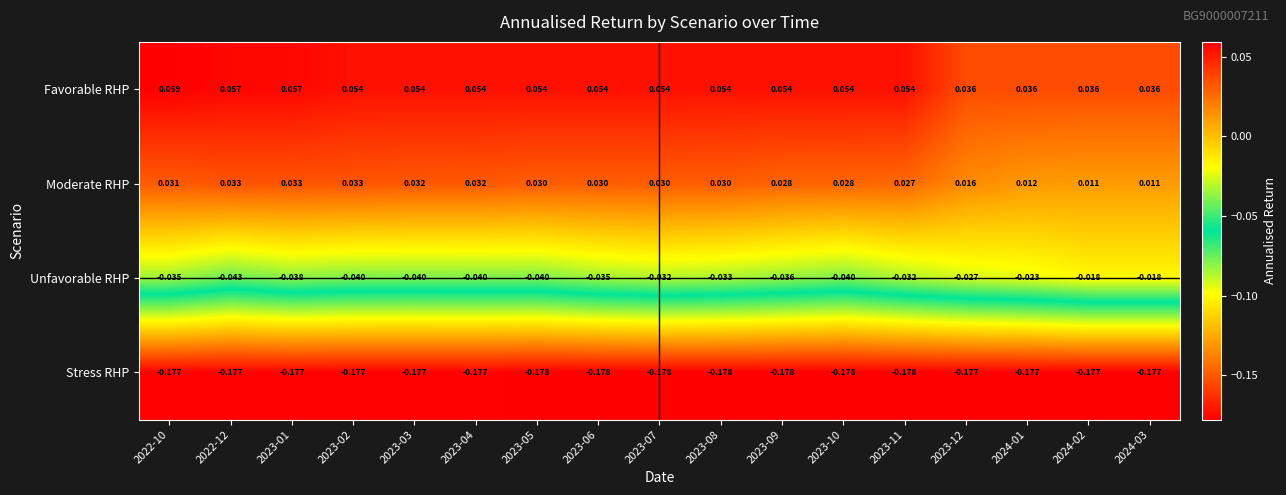

At how many categories does at least one series exceed 0?

17